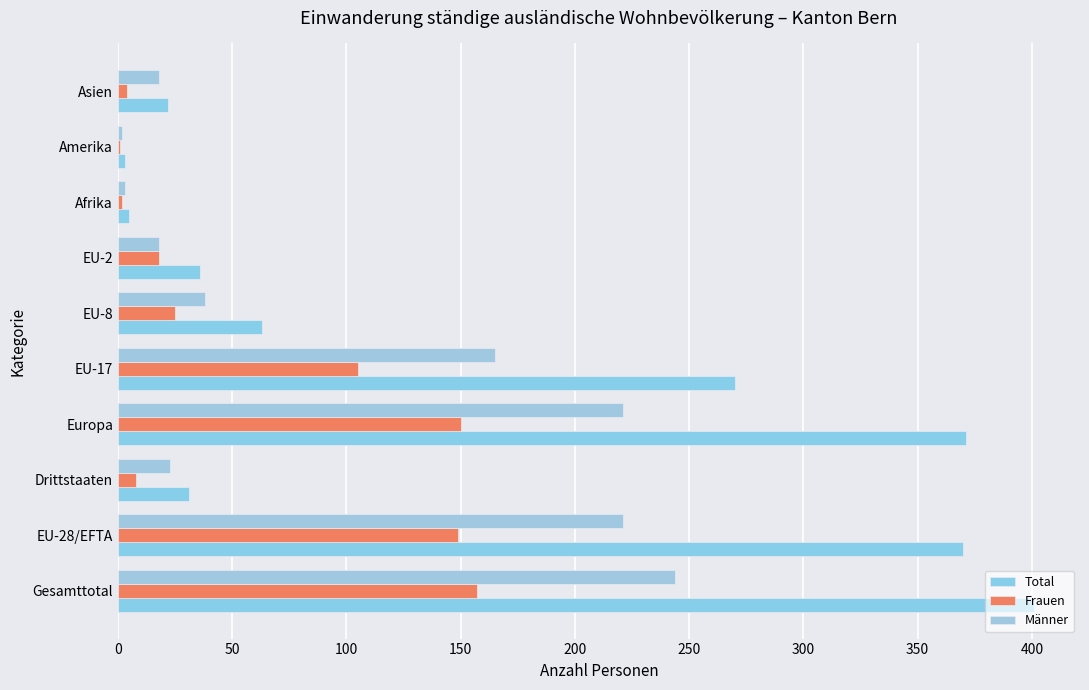

How many distinct data groups are displayed?

3